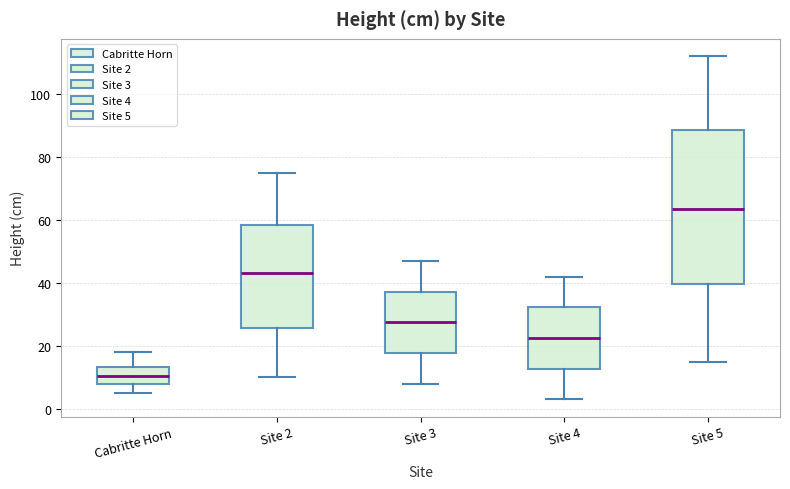

Reading left to right, read every box against the y-axis: the position of its median line, the range the box covers, and the ends of its whiskers. The values are not printed on the chart, so give them approximately, as read against the axis.

Cabritte Horn: median 10, box 8 to 14, whiskers 6 to 18
Site 2: median 44, box 26 to 58, whiskers 10 to 76
Site 3: median 28, box 18 to 38, whiskers 8 to 48
Site 4: median 22, box 12 to 32, whiskers 4 to 42
Site 5: median 64, box 40 to 88, whiskers 16 to 112